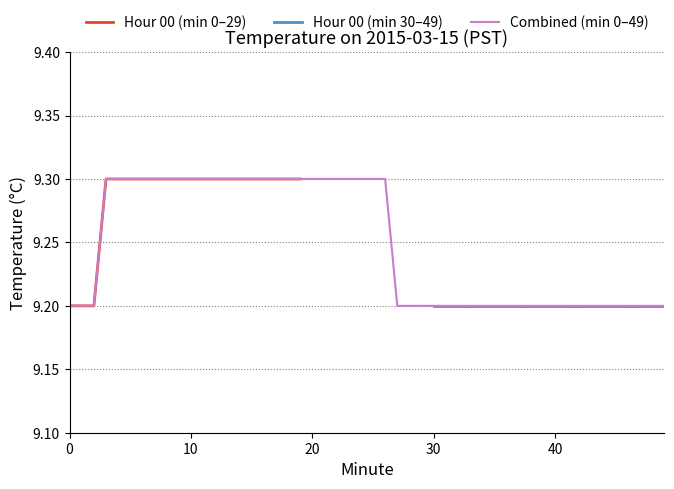

What is the label of the 12th point from the left?

11